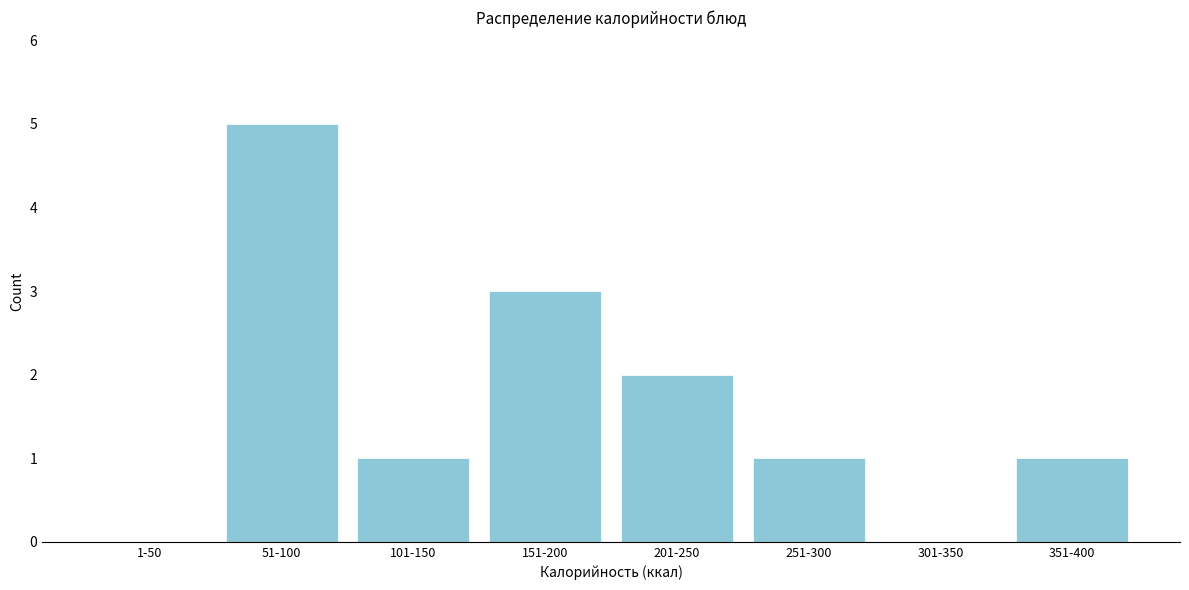

Reading left to right, transcribe all the data shown in this chart.

1-50=0	51-100=5	101-150=1	151-200=3	201-250=2	251-300=1	301-350=0	351-400=1